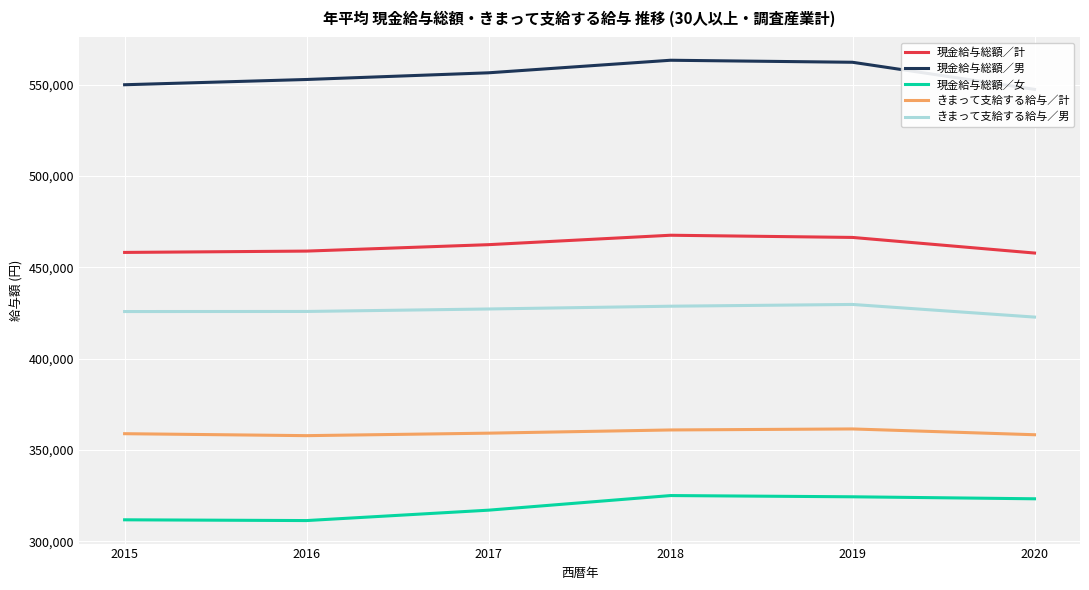

Which series has the largest total across all categories?

現金給与総額／男